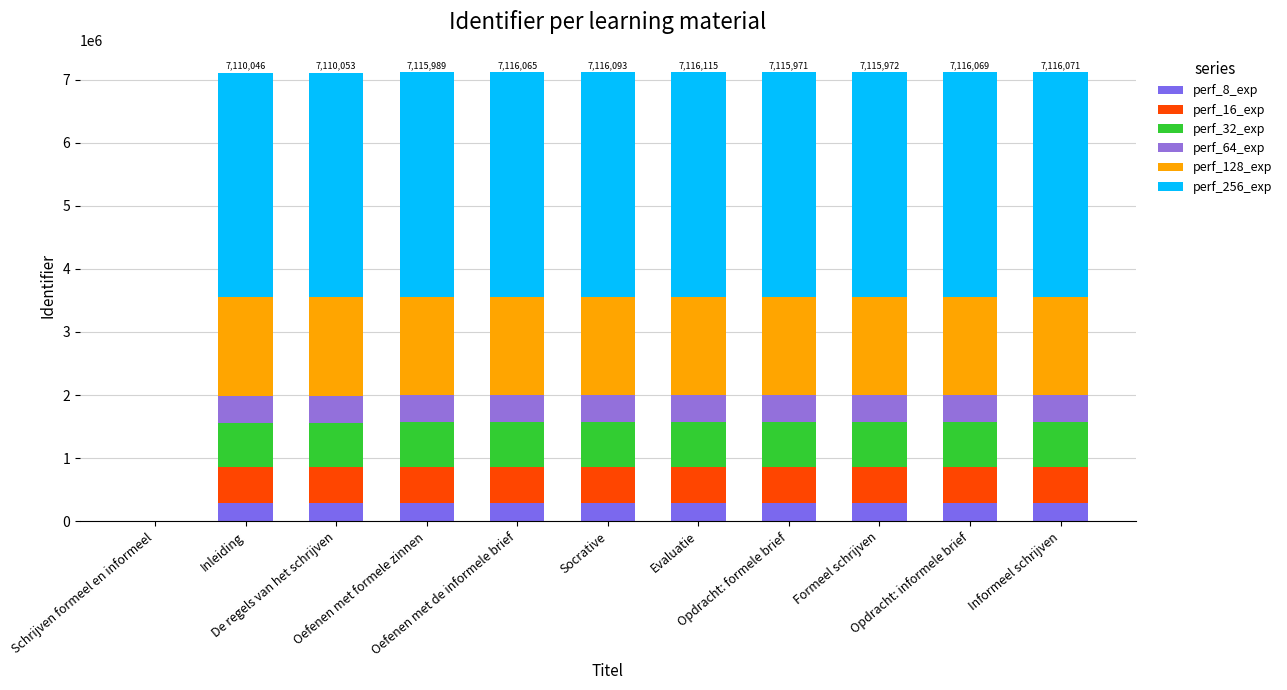

What is the sum of the perf_8_exp values at De regels van het schrijven and Formeel schrijven?

569041